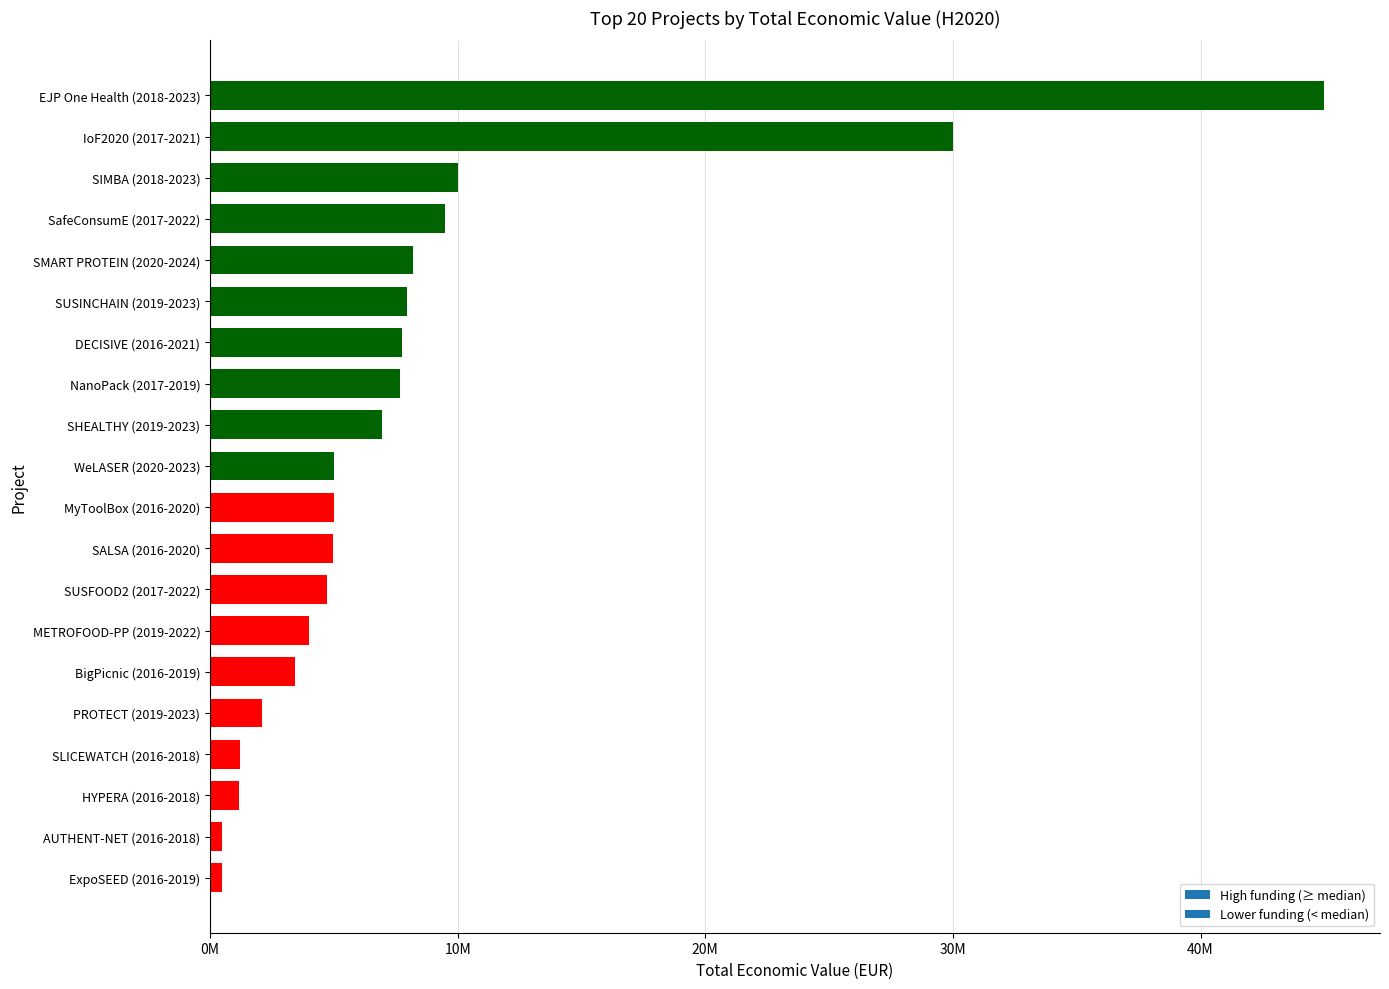

What is the minimum value shown in the chart?

486000